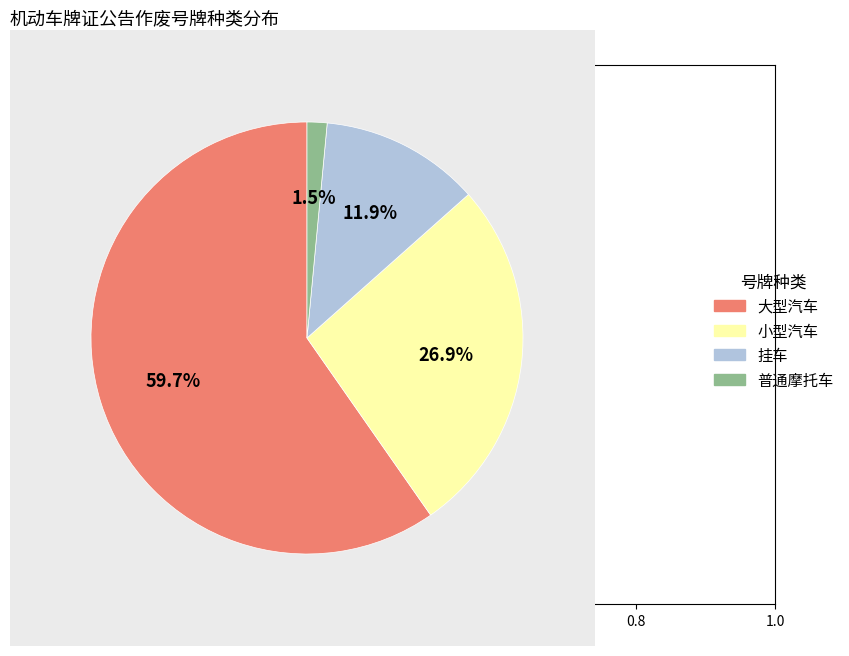

How many segments does this pie chart have?

4